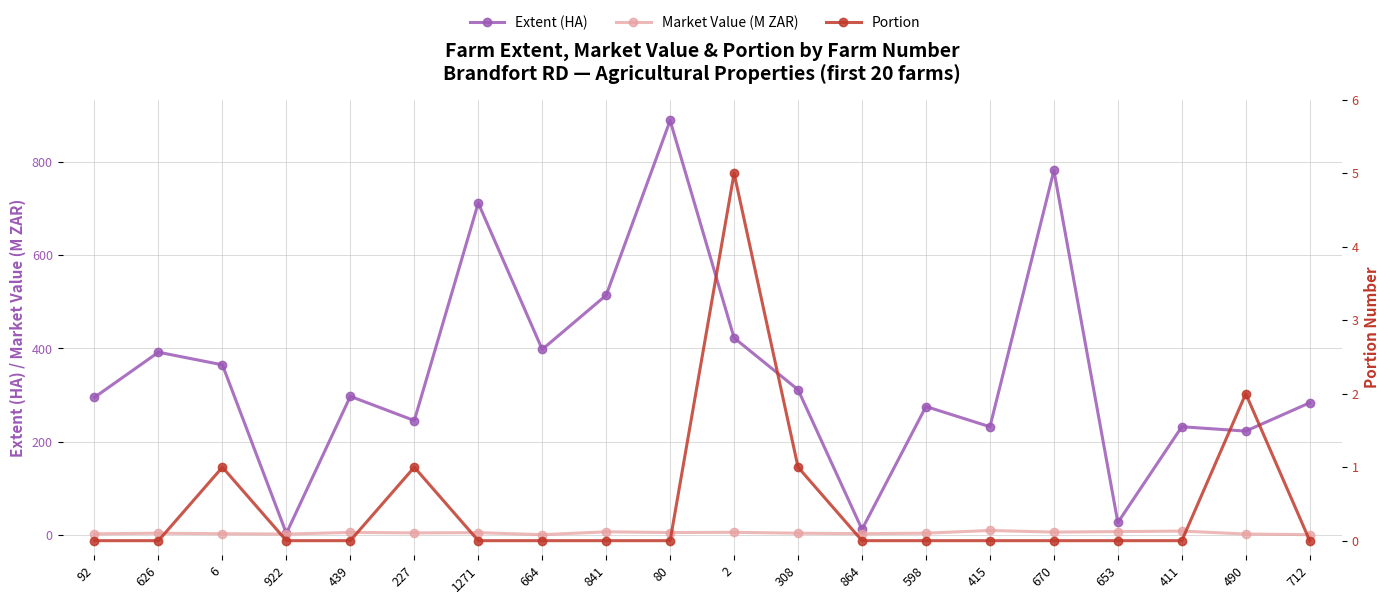

What is the average value of the Market Value (M ZAR) series?

3.8